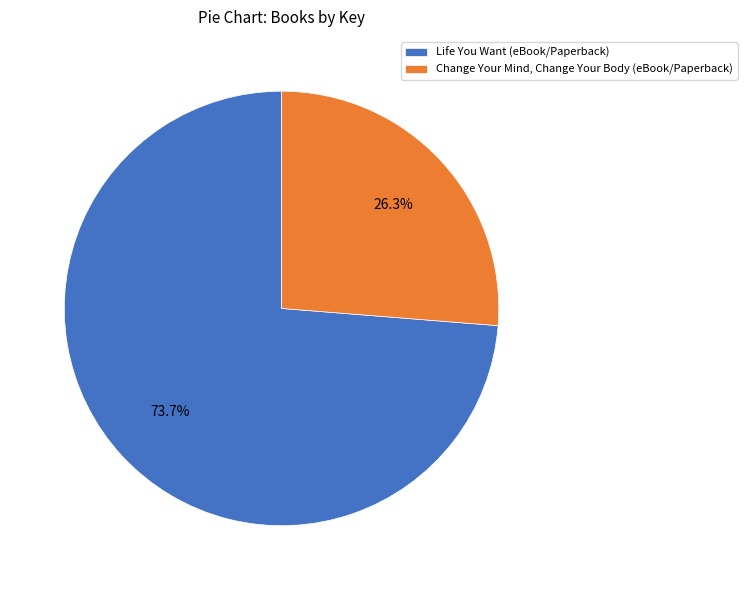

To the nearest percent, what is the difference between the Life You Want (eBook/Paperback) and Change Your Mind, Change Your Body (eBook/Paperback) slice percentages?

47%